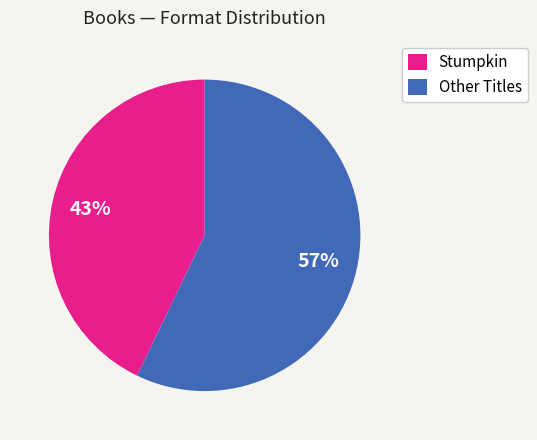

What is the smallest slice in the pie chart?

Stumpkin